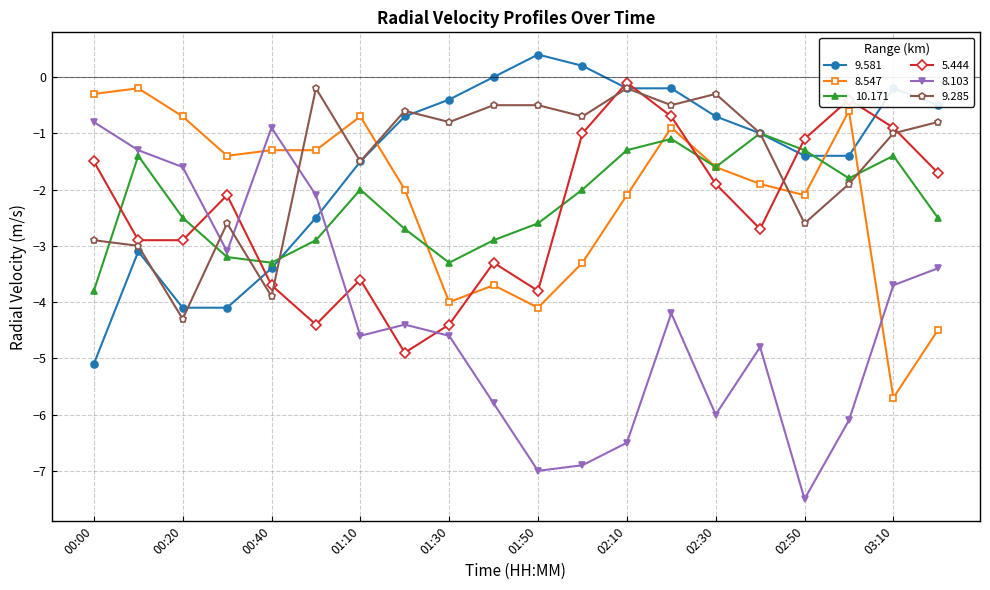

True or false: 8.547 and 8.103 cross at least once.

True